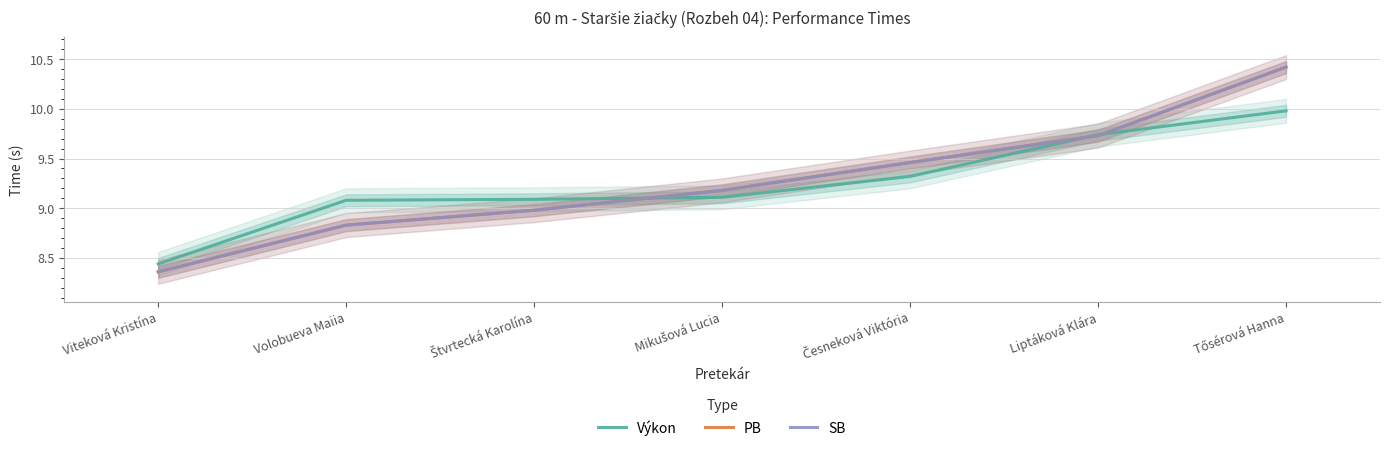

Which category has the lowest value in the PB series?

Viteková Kristína